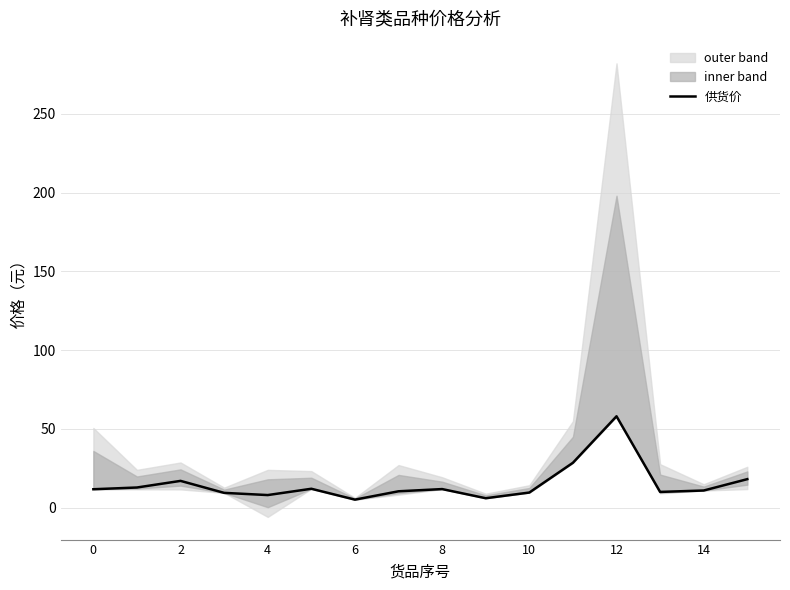

The value of 供货价 at 4 is 8.0. True or false?

True